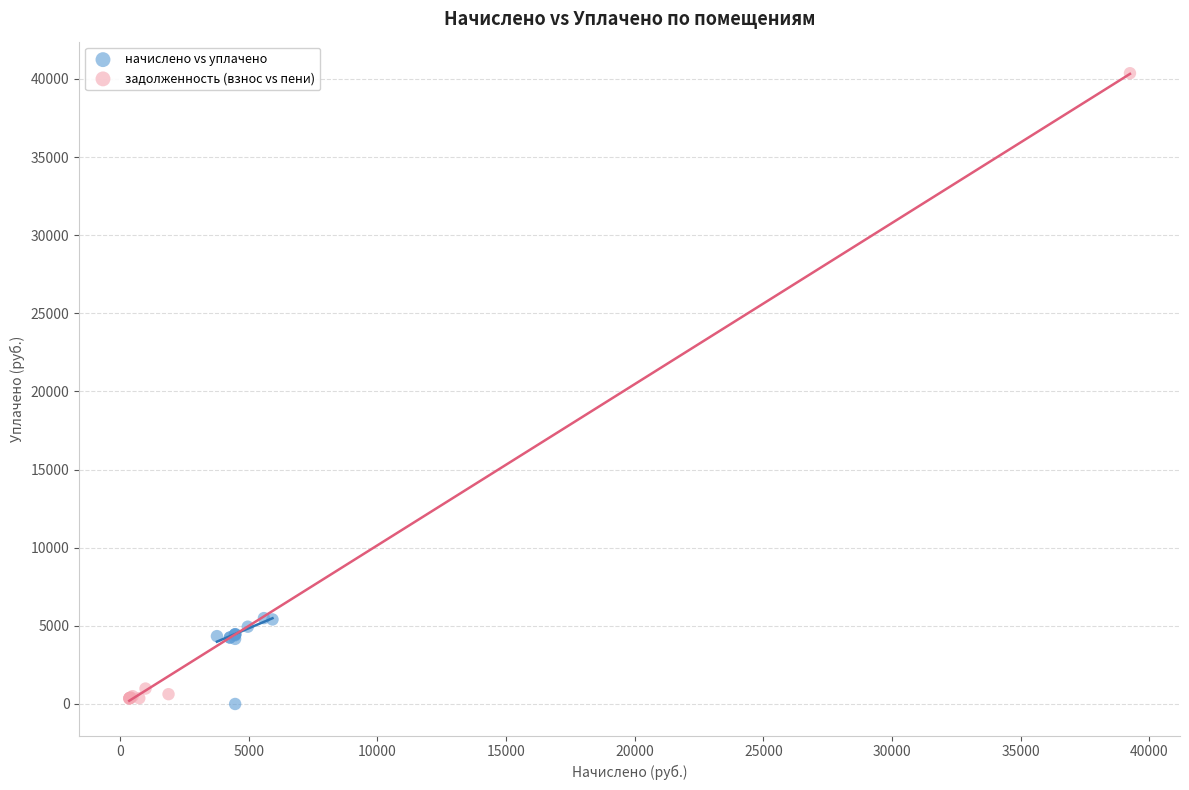

Which series has the largest Y range (max minus min)?

задолженность (взнос vs пени)